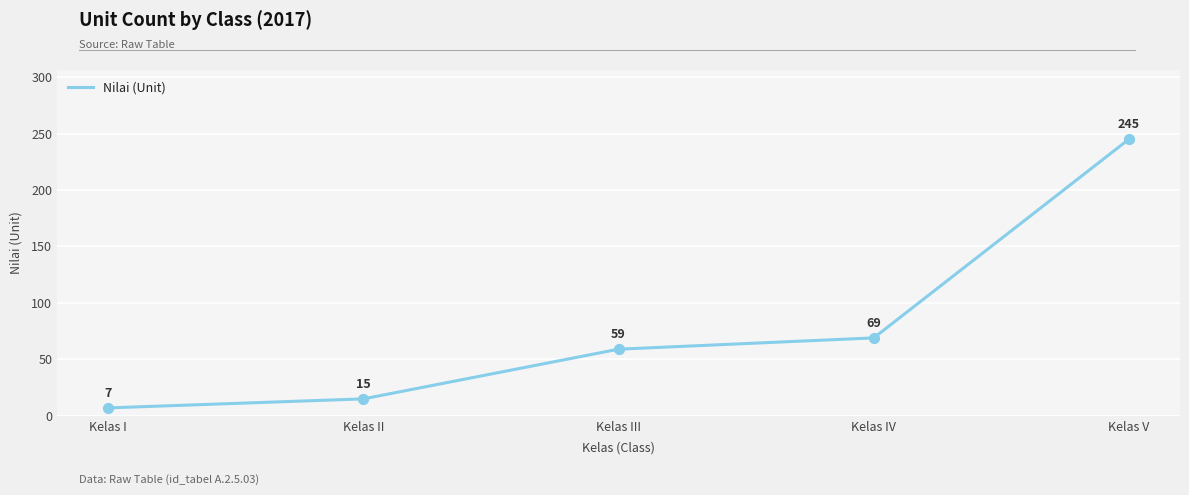

Which has a higher value, Kelas I or Kelas II?

Kelas II